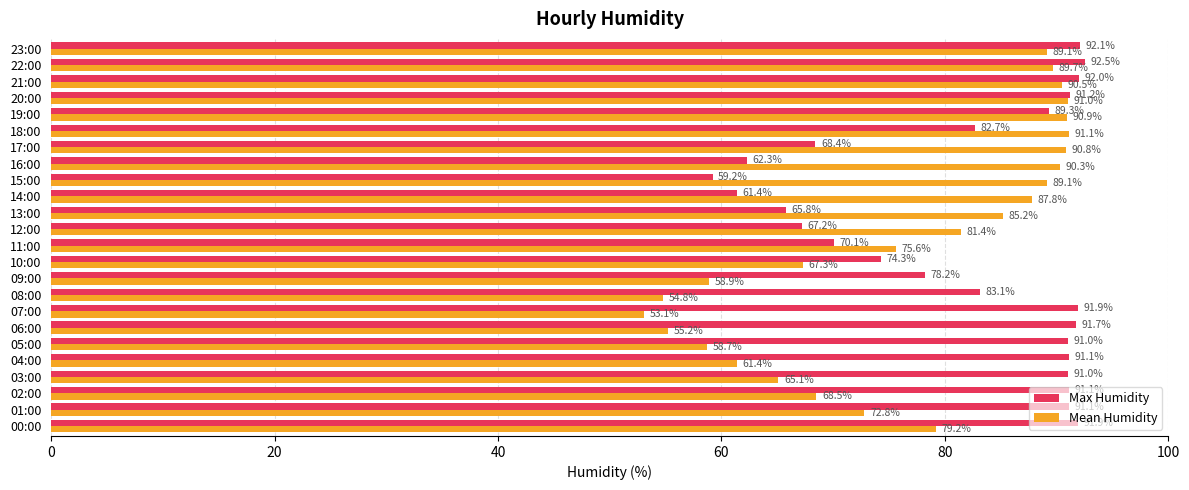

List the series in order of their peak value, lowest first.

Mean Humidity, Max Humidity